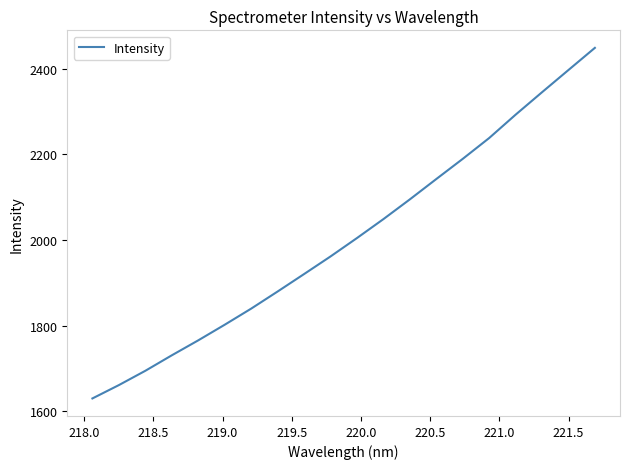

Is this an area chart (filled region under the line)?

No